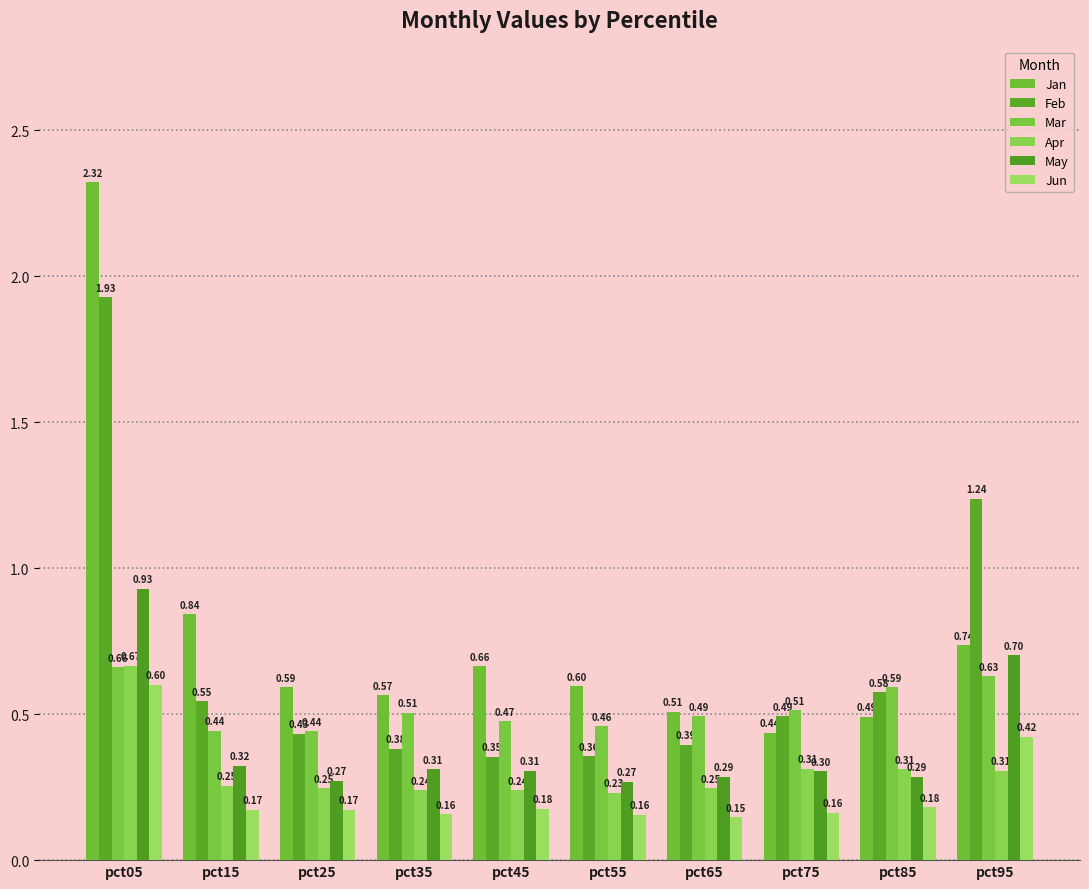

Is the value of Jun at pct25 greater than the value of May at pct35?

No